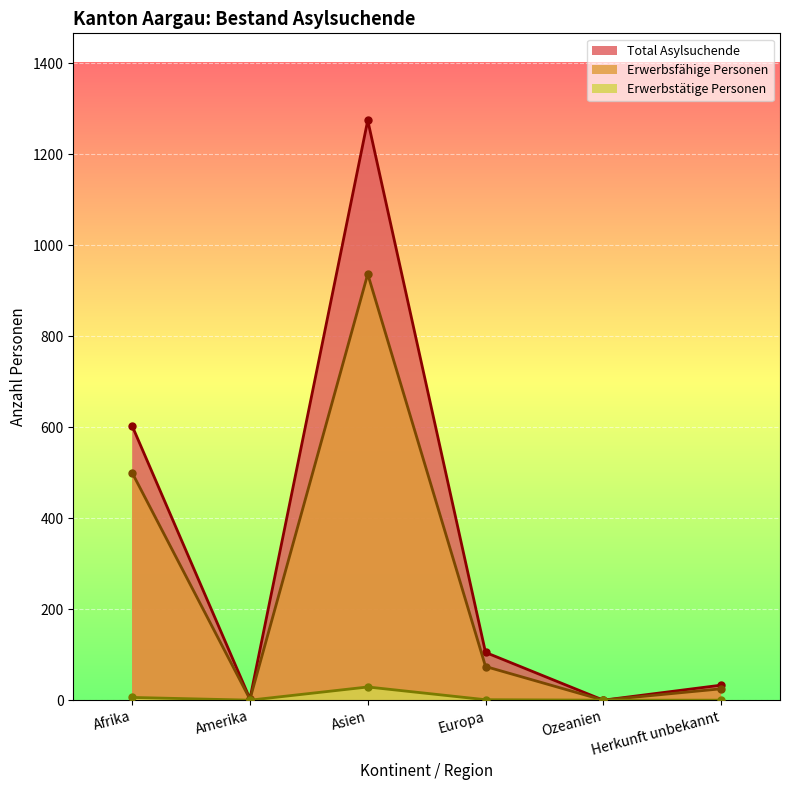

How many lines are shown in the chart?

3